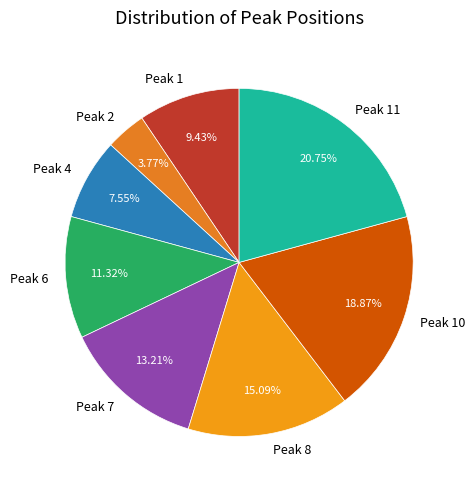

How many segments does this pie chart have?

8